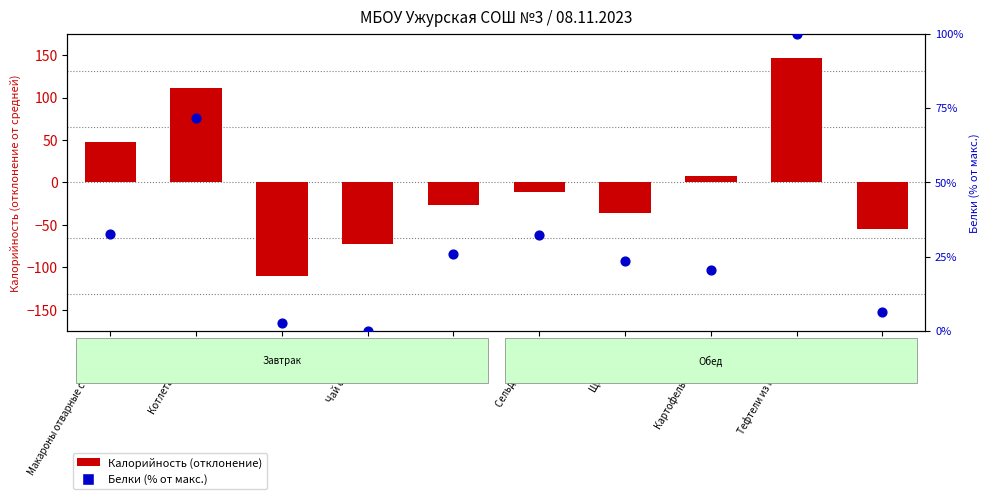

Which series has the largest total across all categories?

Белки (% от макс.)